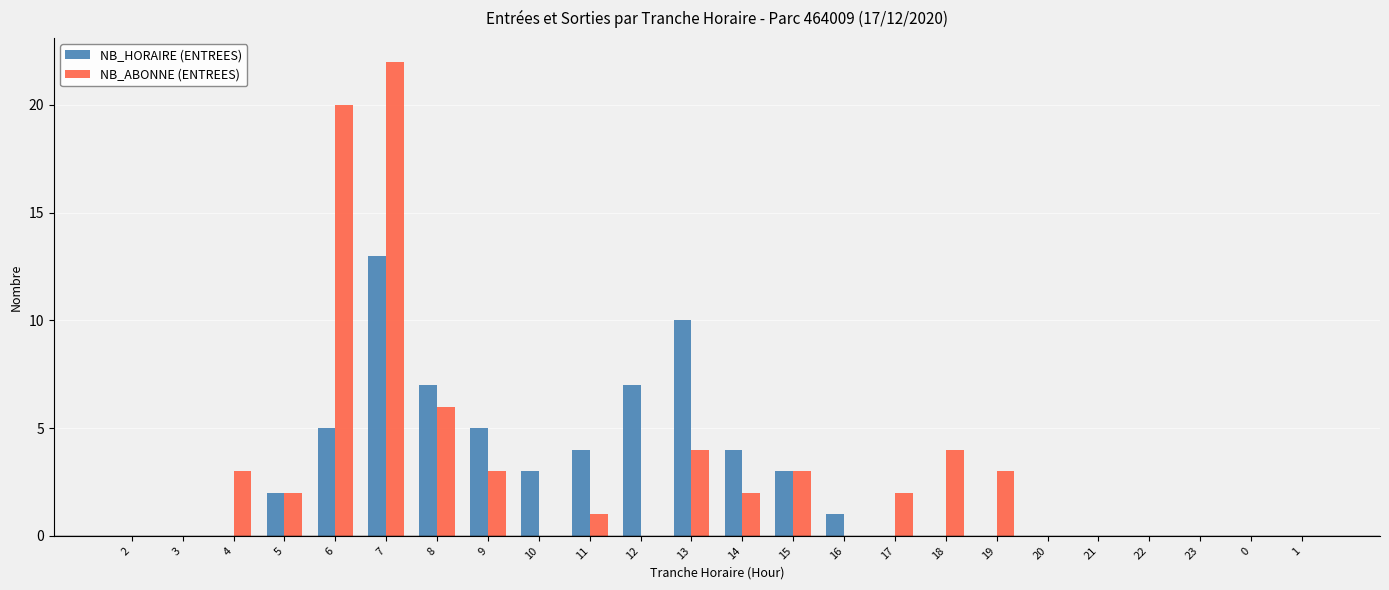

Which series has the largest total across all categories?

NB_ABONNE (ENTREES)